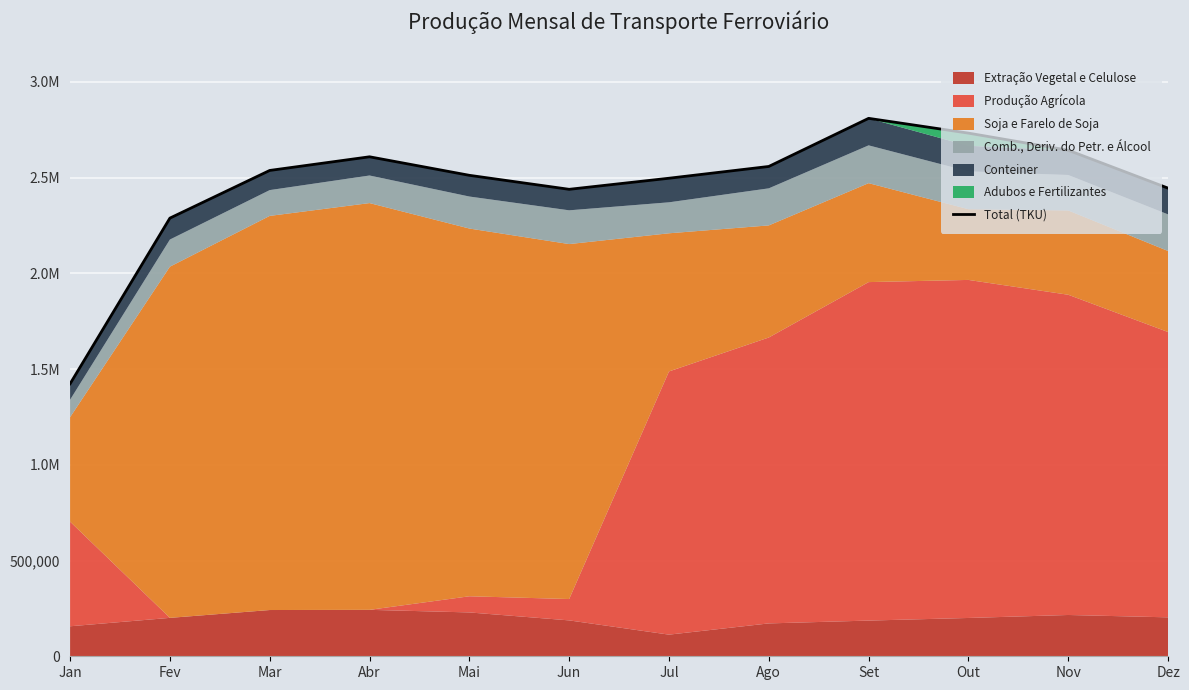

Reading right to left, what are all the values shown in this chart?

Dez=2444611	Nov=2642582	Out=2731962	Set=2809151	Ago=2557907	Jul=2496429	Jun=2438549	Mai=2511643	Abr=2608373	Mar=2537068	Fev=2288156	Jan=1423091